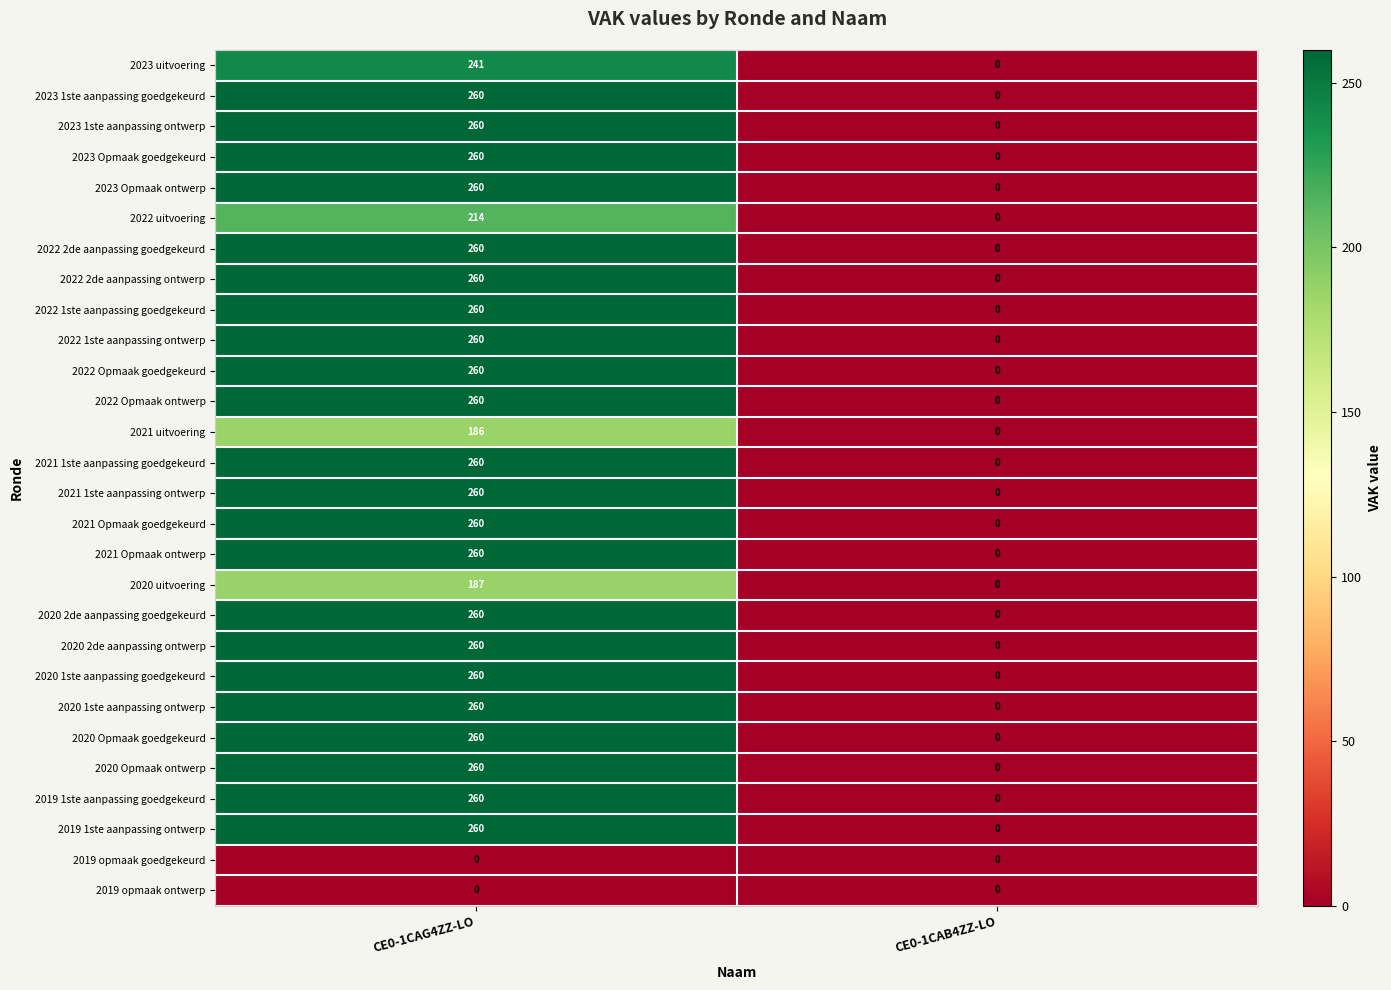

List the labels in order of 2020 uitvoering value, largest first.

CE0-1CAG4ZZ-LO, CE0-1CAB4ZZ-LO